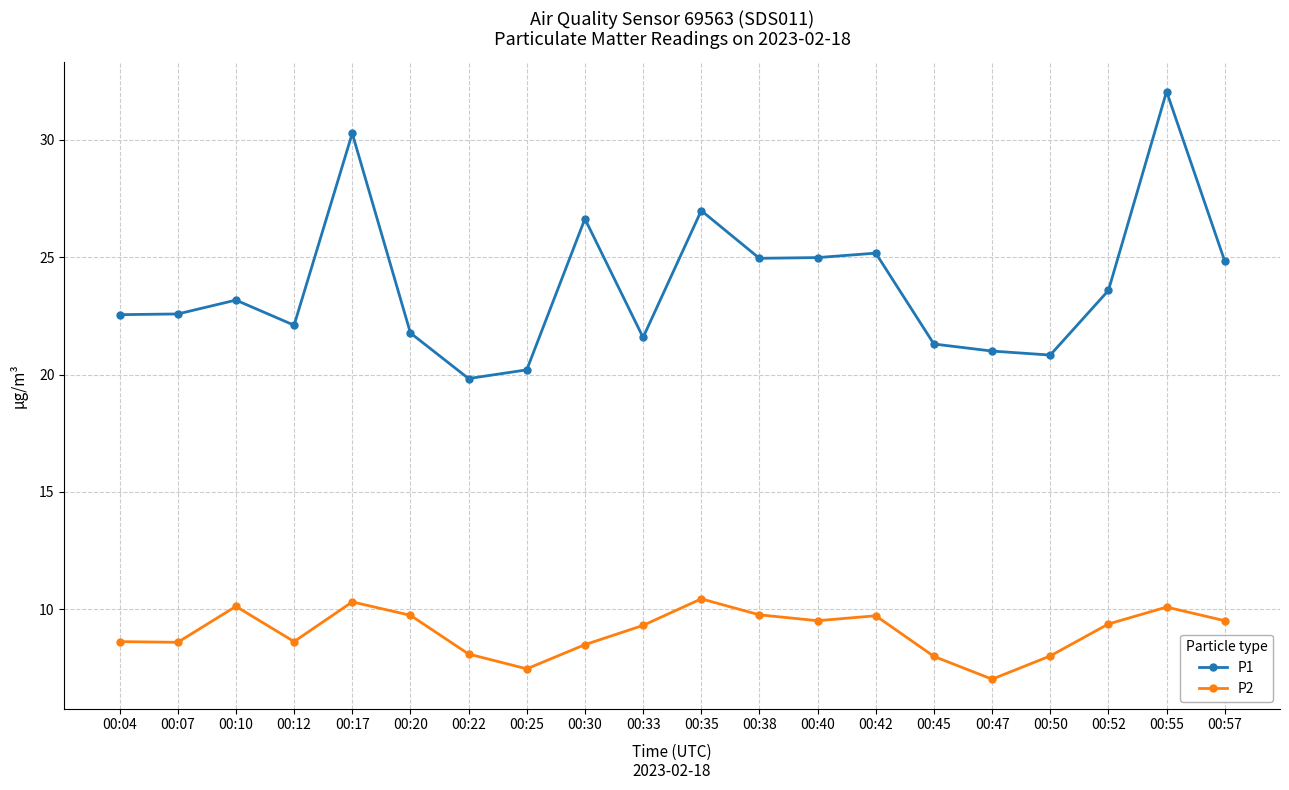

True or false: P2 and P1 intersect in this chart.

False